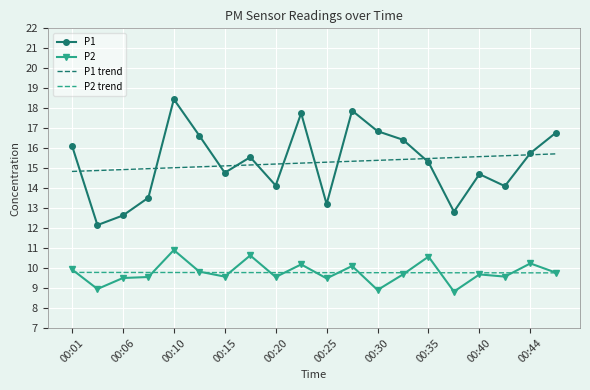

True or false: P2 trend and P1 cross at least once.

False